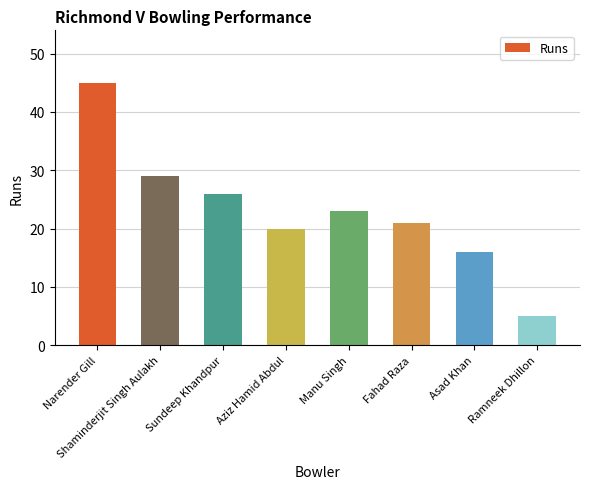

Rank the categories by value from highest to lowest.

Narender Gill, Shaminderjit Singh Aulakh, Sundeep Khandpur, Manu Singh, Fahad Raza, Aziz Hamid Abdul, Asad Khan, Ramneek Dhillon